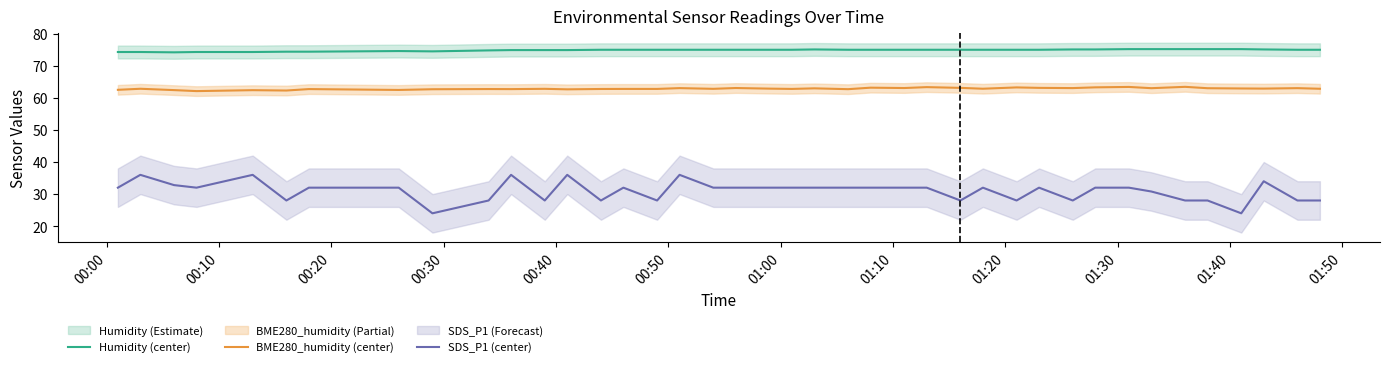

True or false: SDS_P1 (center) and Humidity (center) intersect in this chart.

False